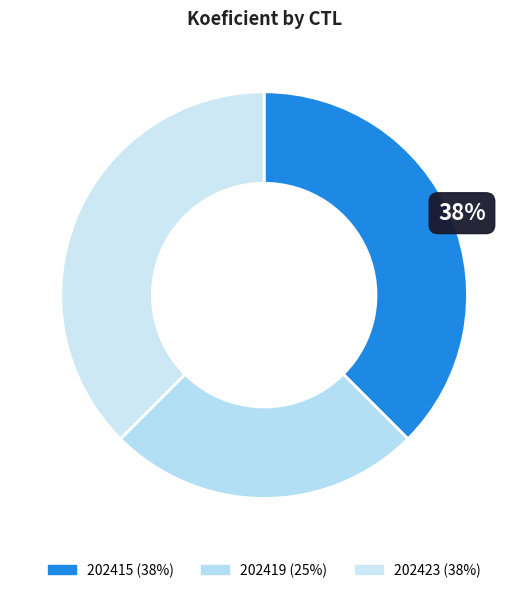

What is the smallest slice in the pie chart?

202419